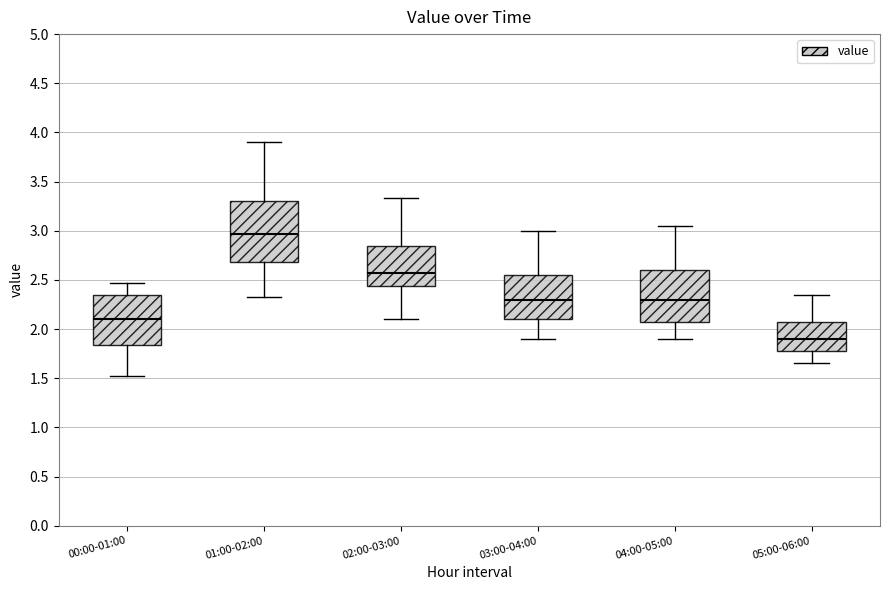

Which box's median line is the lowest?

05:00-06:00